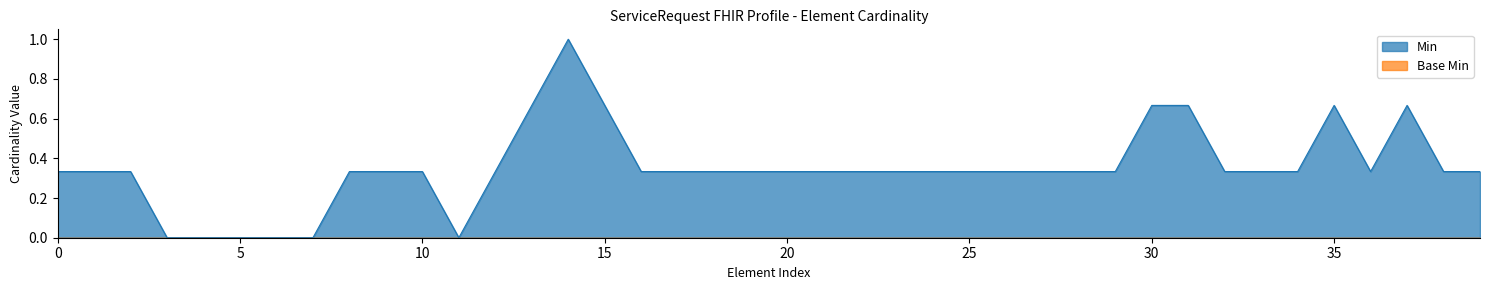

Between 18 and 37, which series saw the biggest shift?

Min